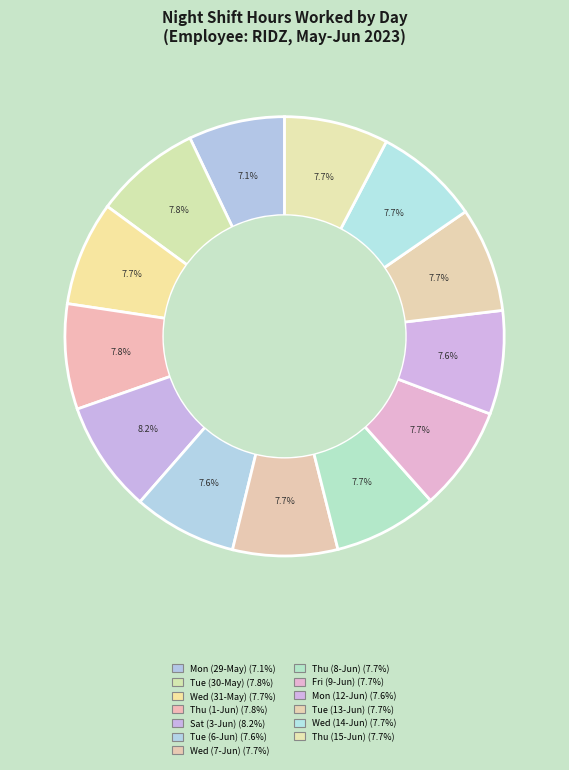

What percentage is the Wed (14-Jun) slice, to the nearest percent?

8%